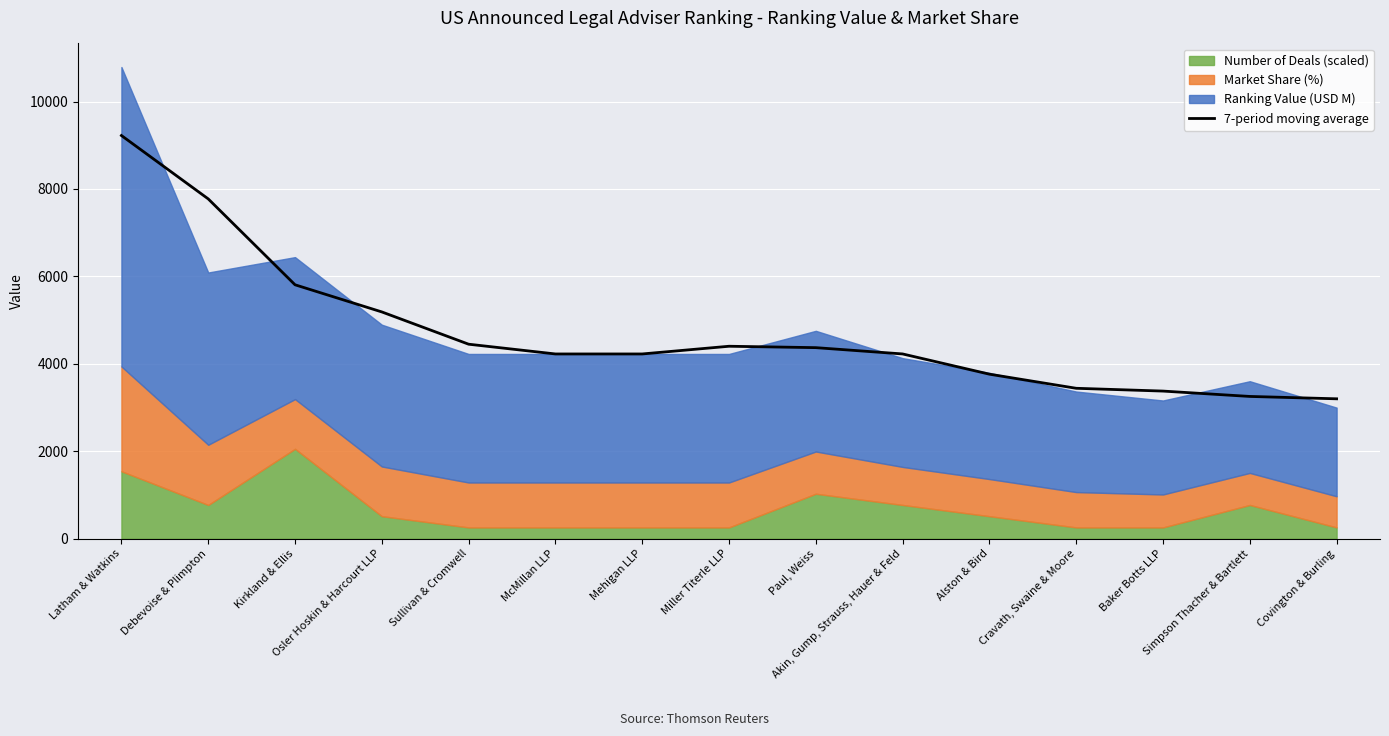

Approximately how many times larger is the value at Alston & Bird compared to Covington & Burling?

1.2